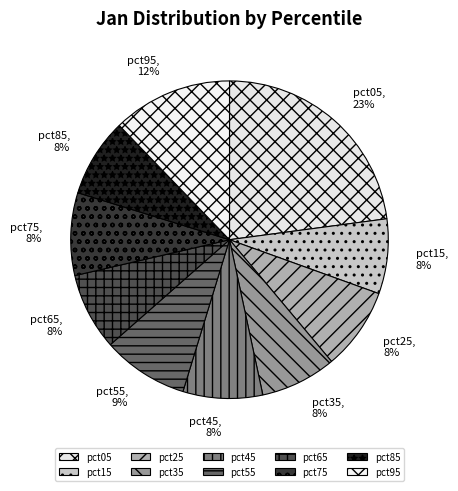

Is there a majority slice in this chart?

No